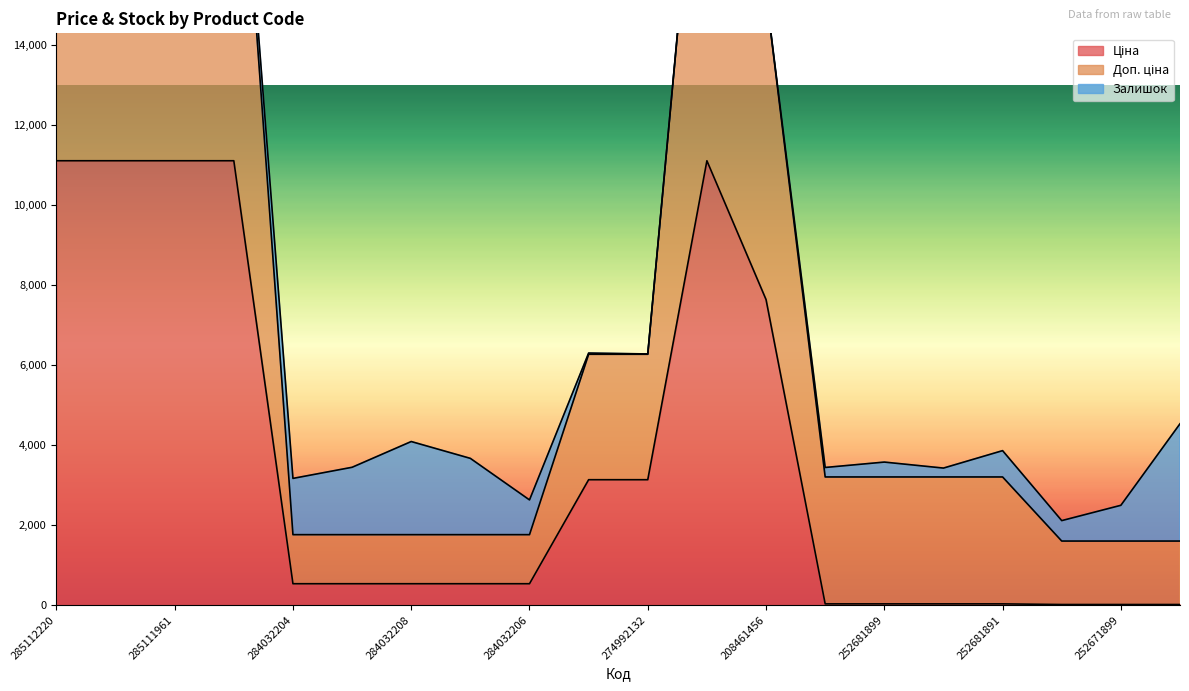

Which category has the lowest value across all series?

252671900